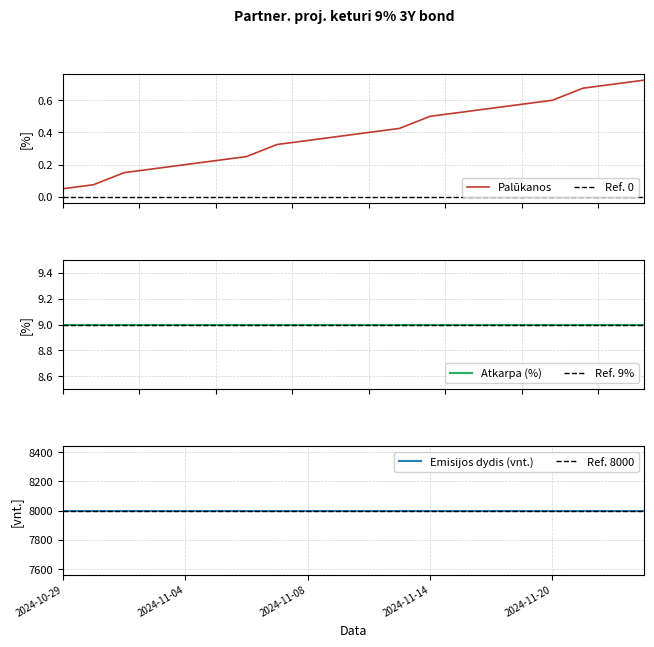

What position from the left is 2024-11-08?

9